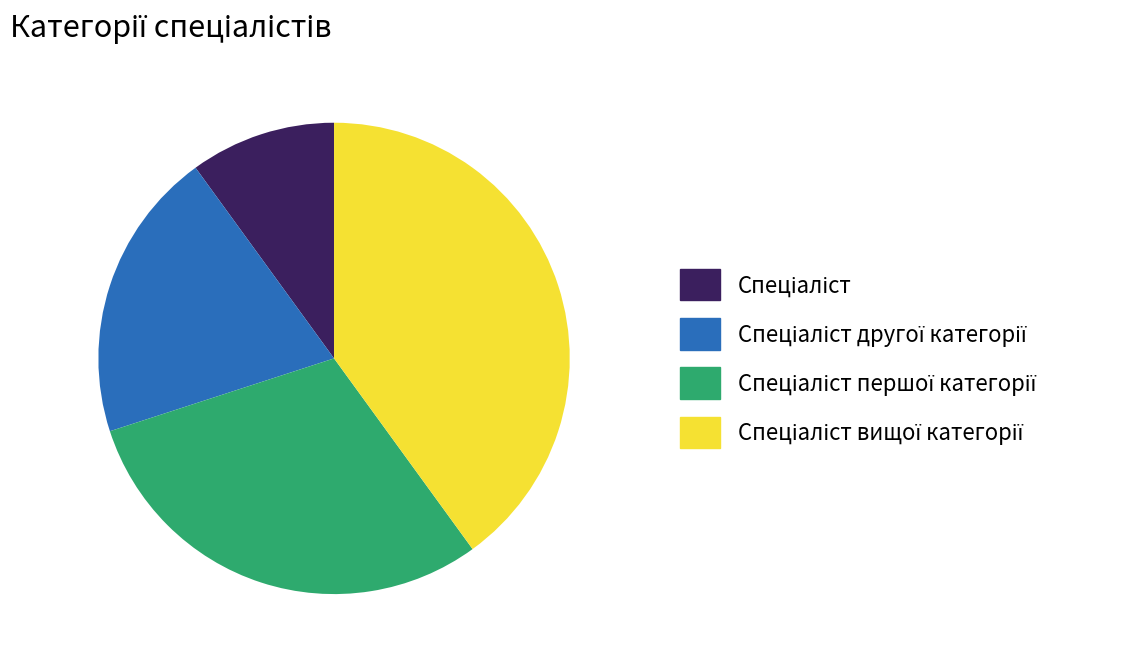

Is there any slice that represents more than half of the pie?

No